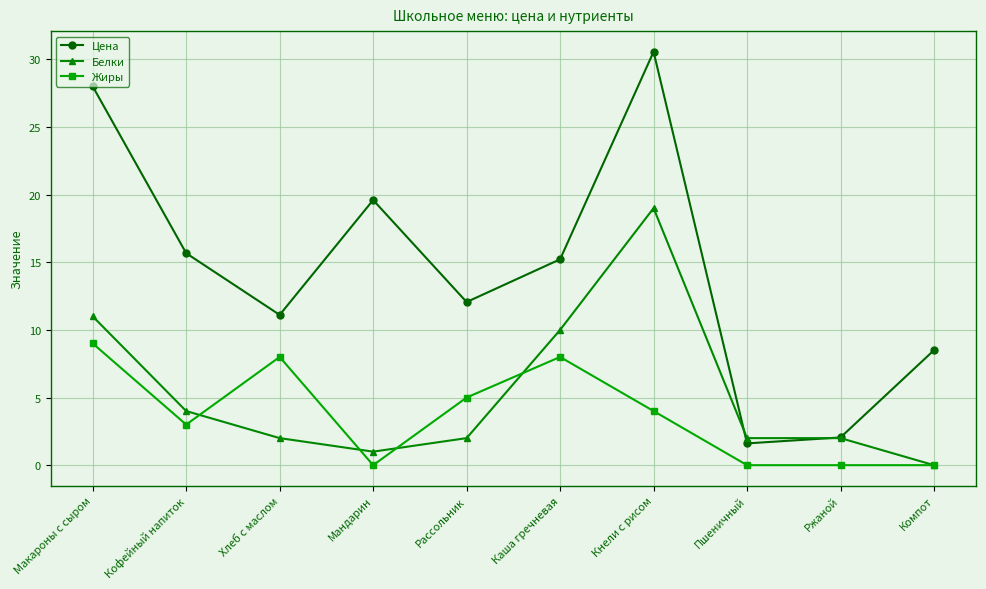

What are all the series names shown in the legend?

Цена, Белки, Жиры